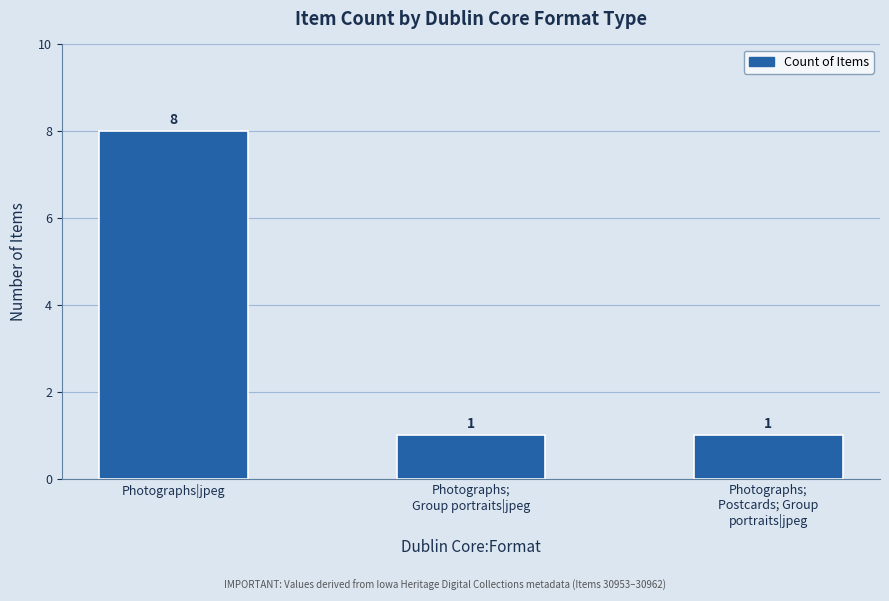

How many data points are above 1?

1